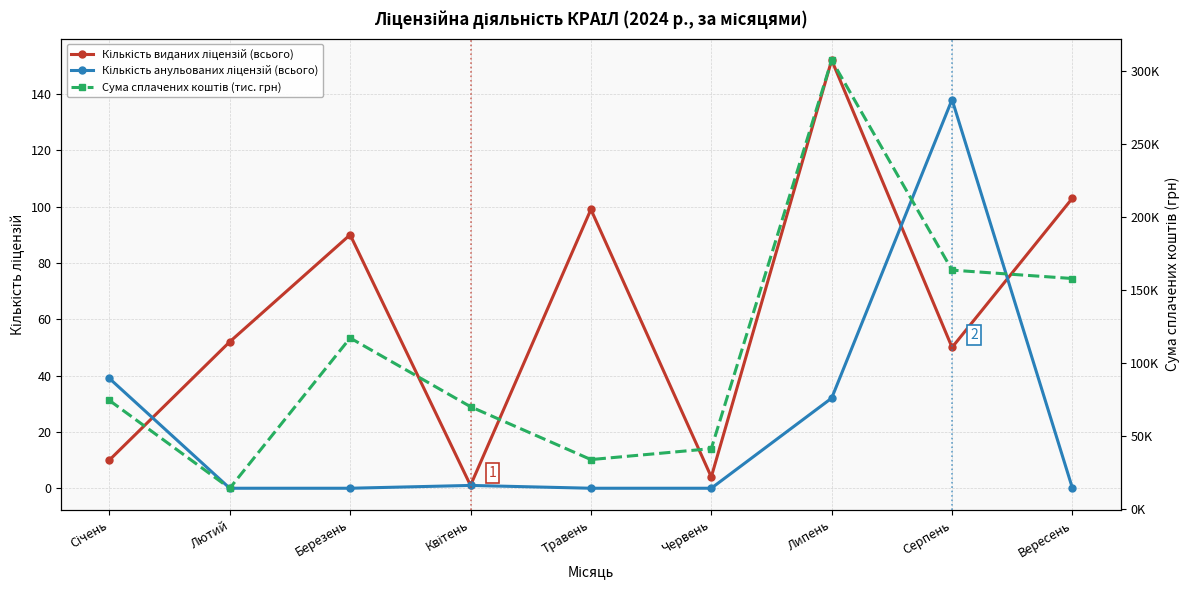

What value does the Кількість анульованих ліцензій (всього) series have at Січень?

39.0